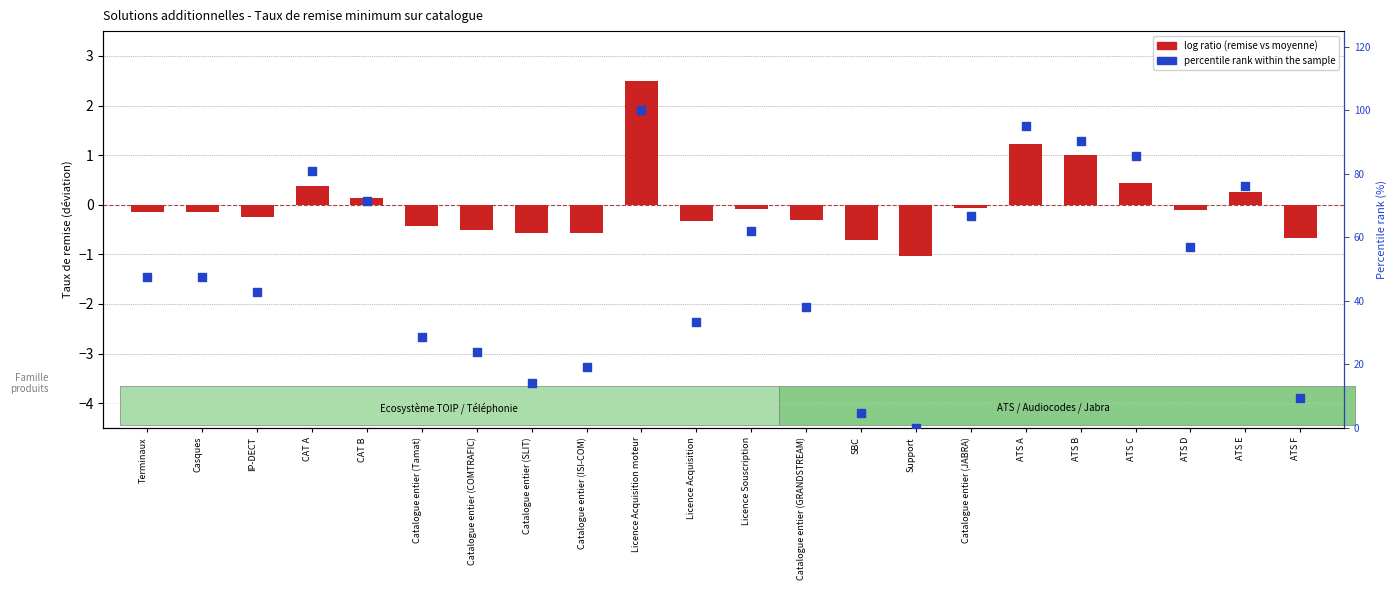

Between Support and Catalogue entier (ISI-COM), which is larger?

Catalogue entier (ISI-COM)